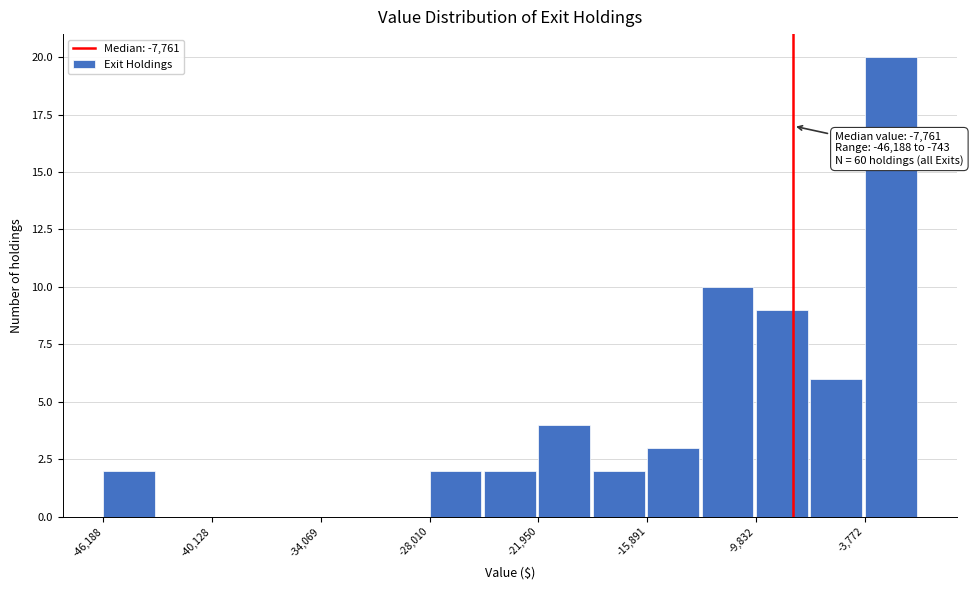

Around what value on the x-axis is the tallest bar? Give the approximate position of its centre, as read against the axis.

-2000